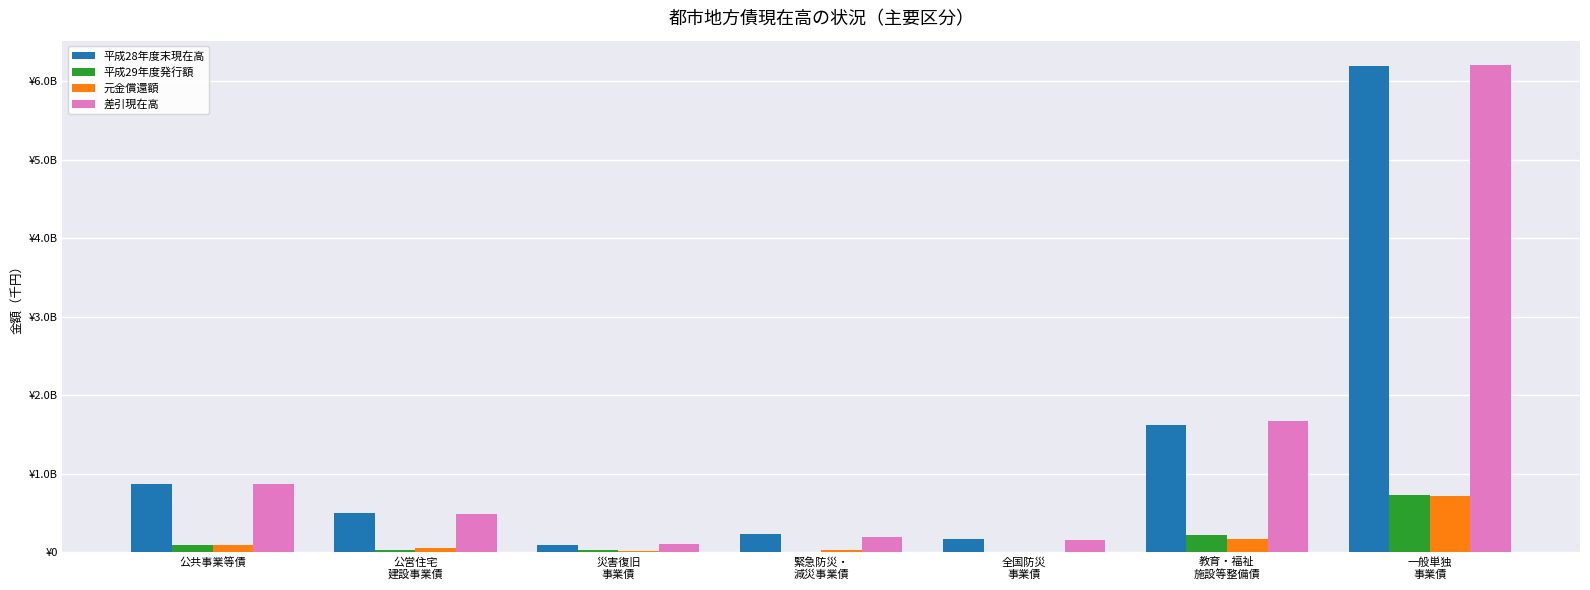

What is the label of the 1st bar from the left?

公共事業等債